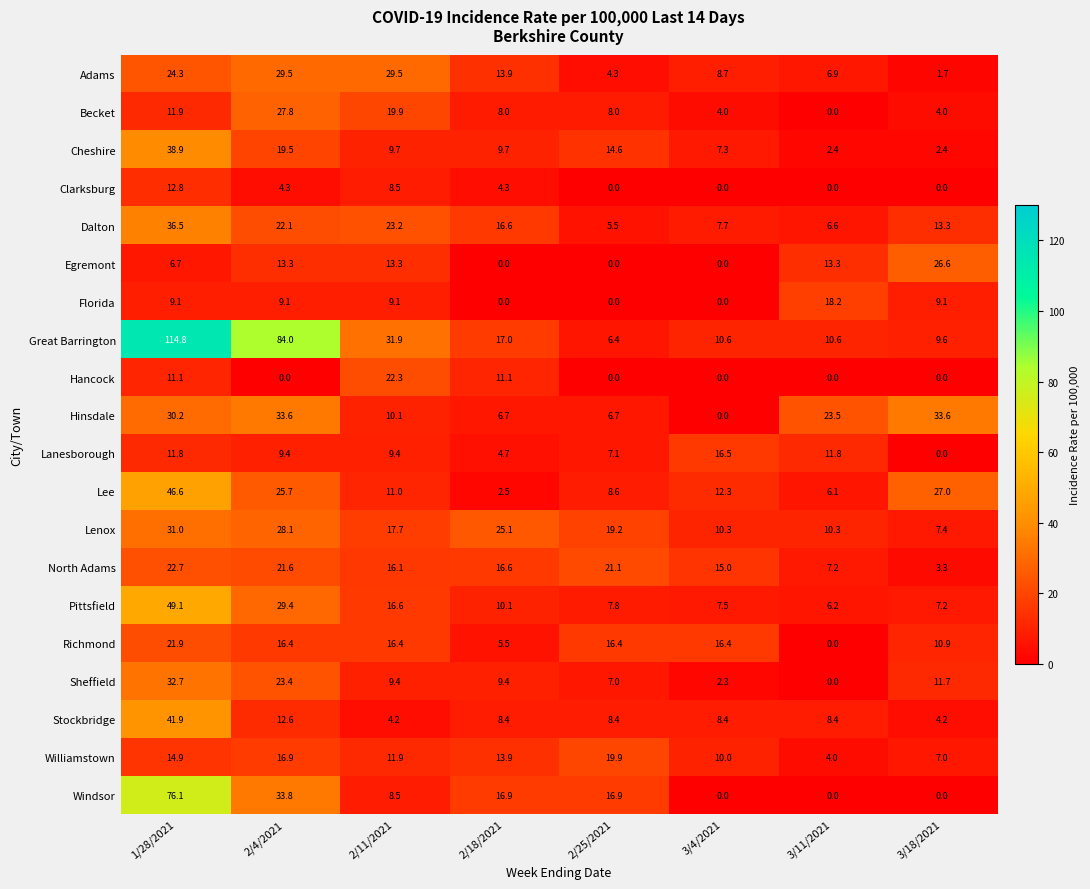

Count the number of data series in this chart.

20